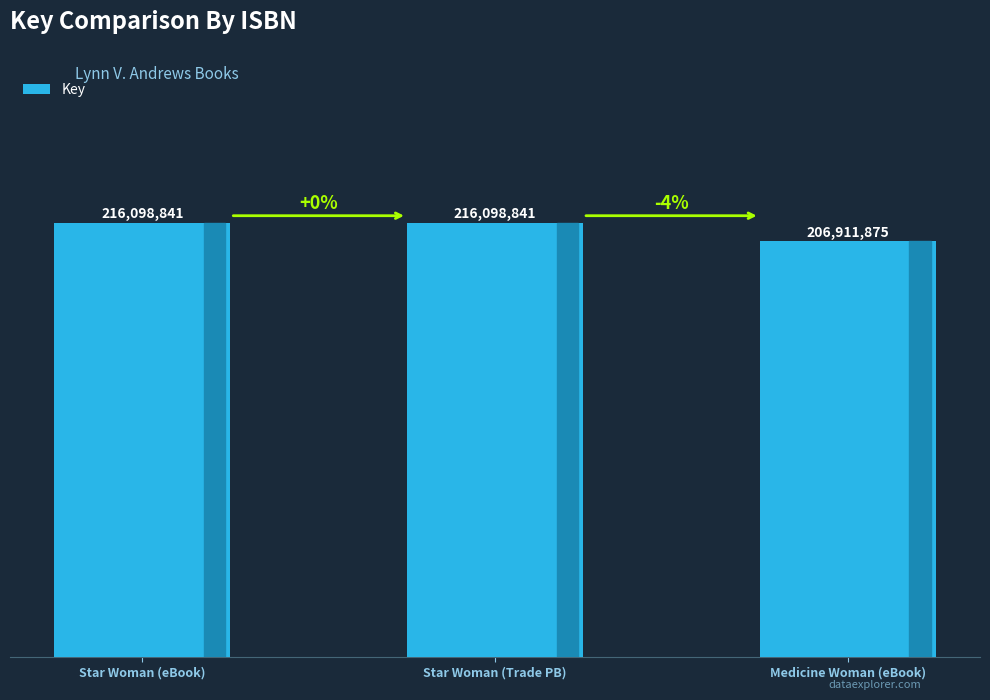

List the labels in order of value, largest first.

Star Woman (eBook), Star Woman (Trade PB), Medicine Woman (eBook)